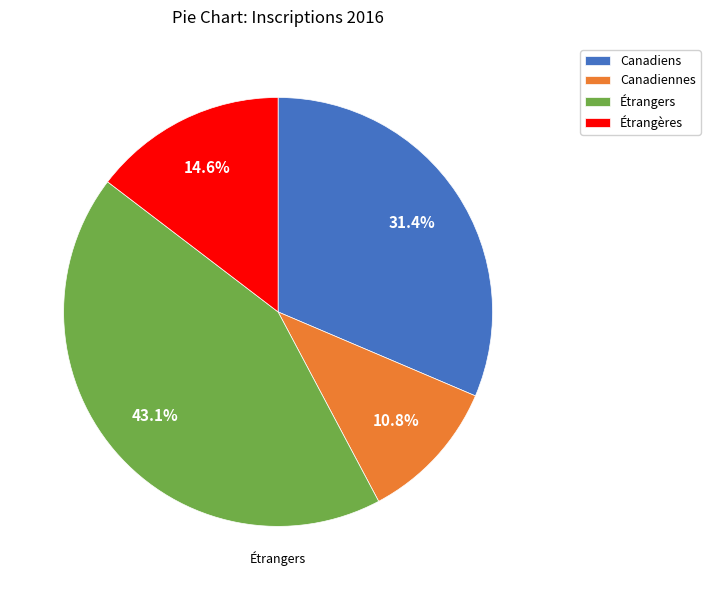

Combined, do Canadiennes and Étrangères account for over 50%?

No